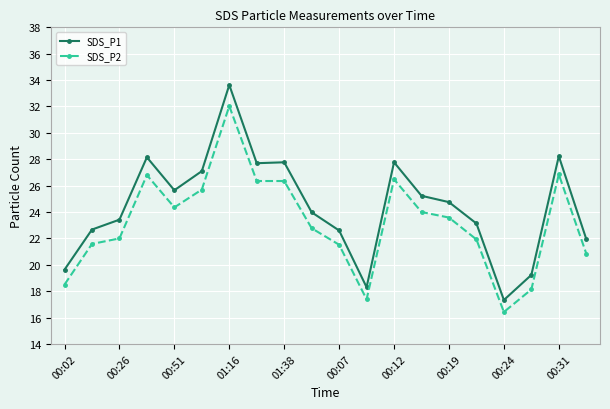

List the series in order of their peak value, lowest first.

SDS_P2, SDS_P1